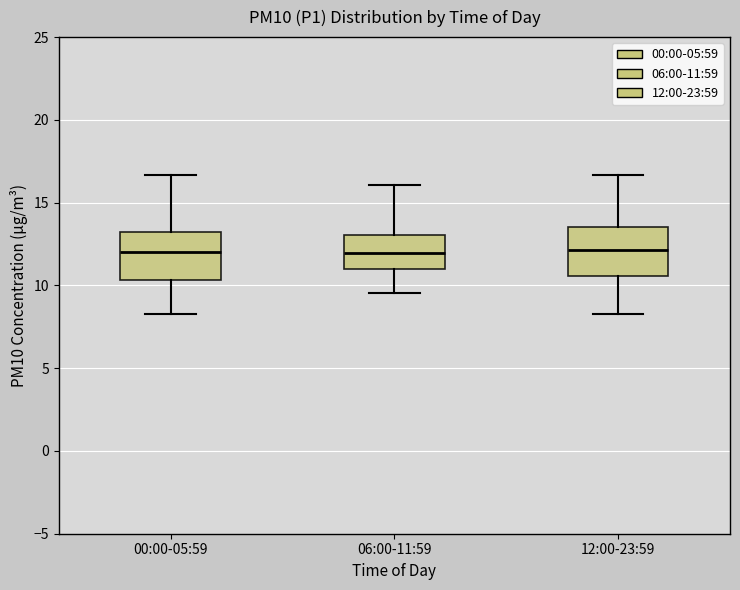

Reading left to right, transcribe this box plot: for each box, give where its median line is, the range the box spans, and where its two whiskers end, as read against the y-axis. The values are not printed on the chart, so give them approximately, as read against the axis.

00:00-05:59: median 12.0, box 10.5 to 13.0, whiskers 8.5 to 16.5
06:00-11:59: median 12.0, box 11.0 to 13.0, whiskers 9.5 to 16.0
12:00-23:59: median 12.0, box 10.5 to 13.5, whiskers 8.5 to 16.5